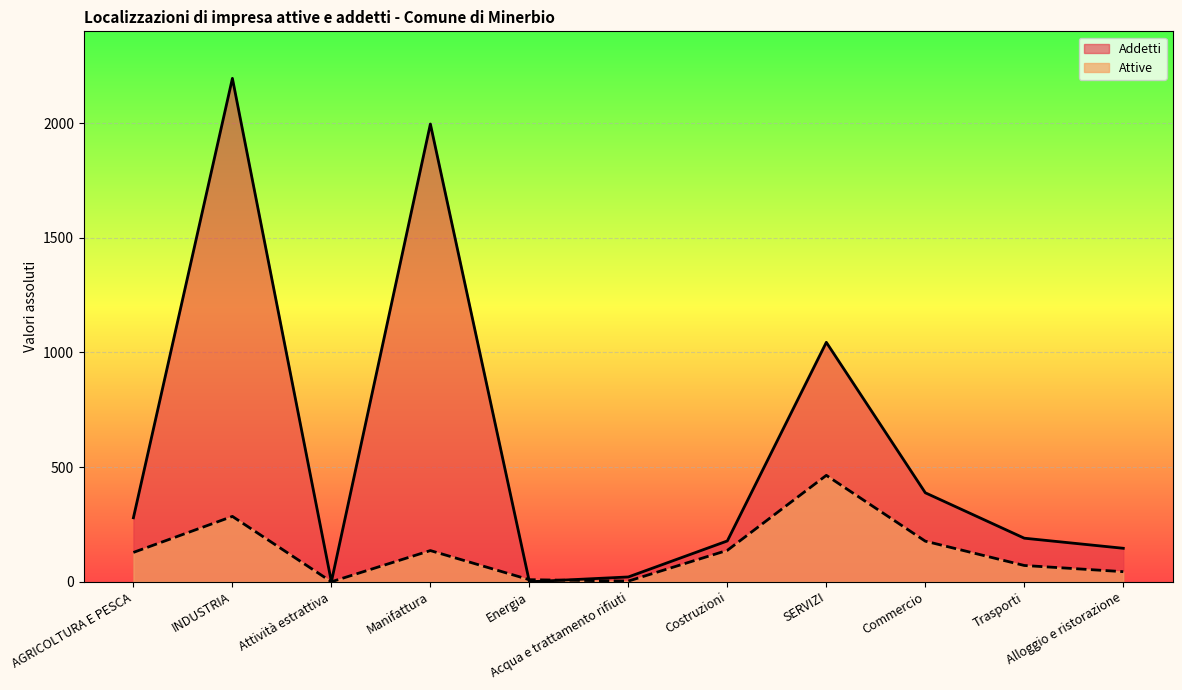

Where is the first local minimum for Addetti?

Attività estrattiva